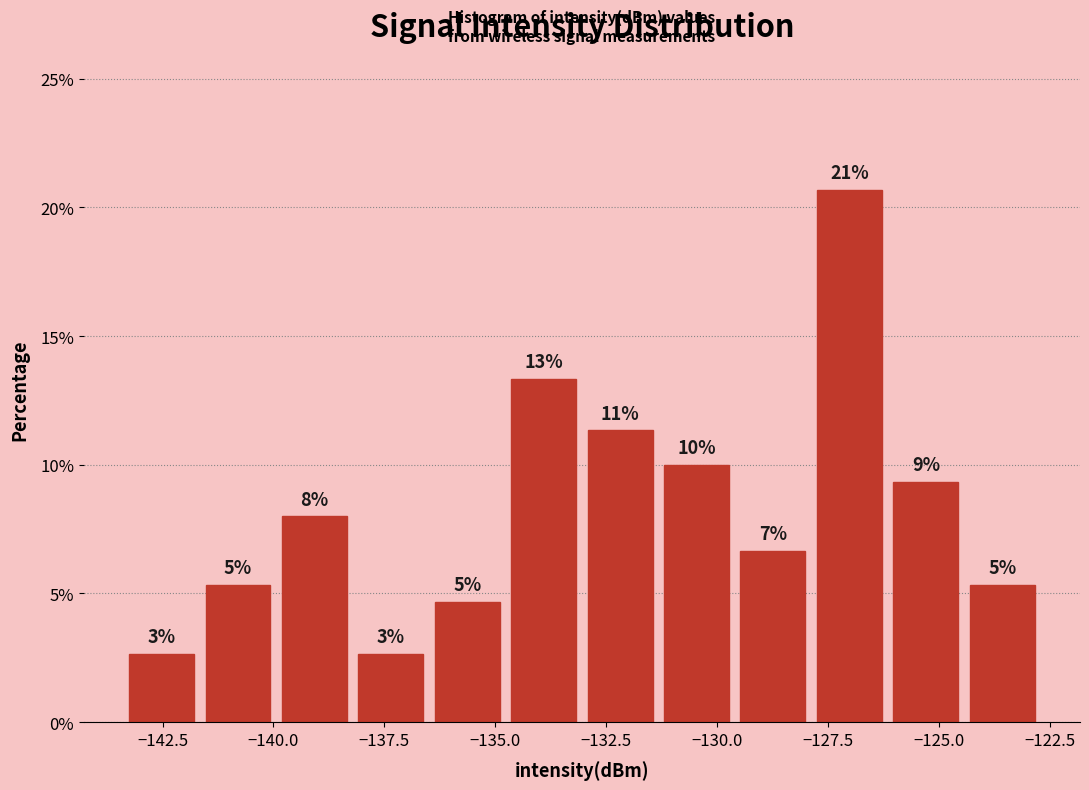

Around what value on the x-axis is the tallest bar? Give the approximate position of its centre, as read against the axis.

-127.0